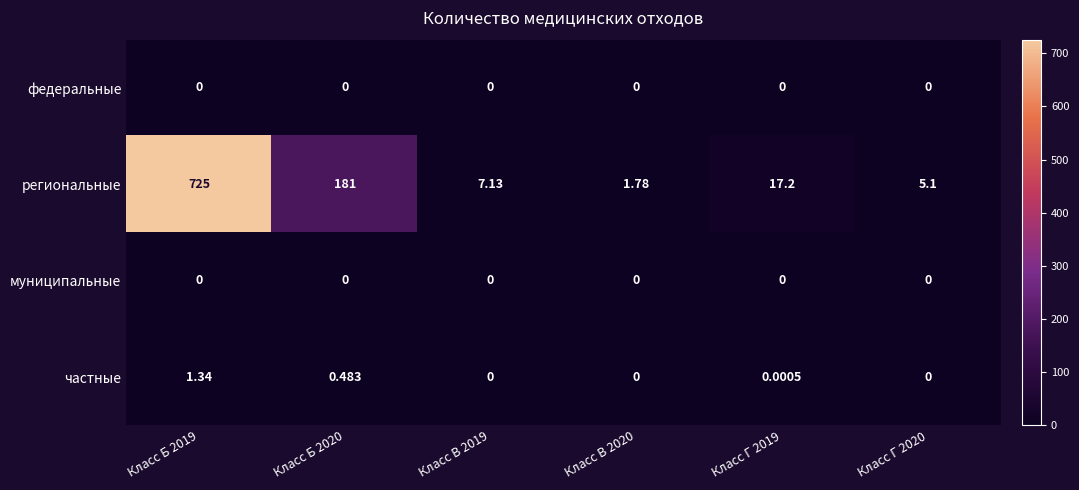

Which series has the largest total across all categories?

региональные